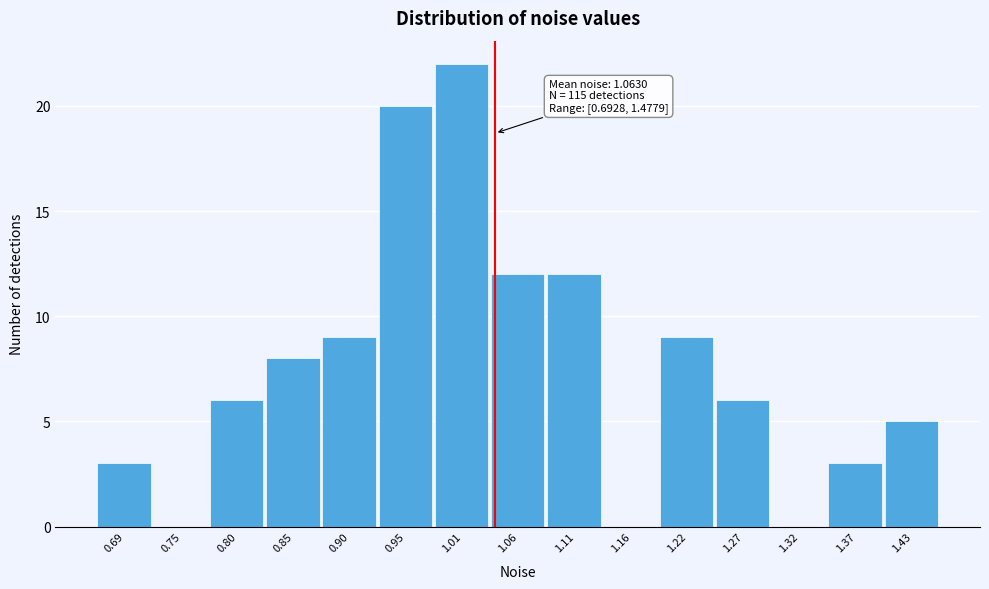

Reading left to right, transcribe all the data shown in this chart.

0.69=3	0.75=0	0.80=6	0.85=8	0.90=9	0.95=20	1.01=22	1.06=12	1.11=12	1.16=0	1.22=9	1.27=6	1.32=0	1.37=3	1.43=5